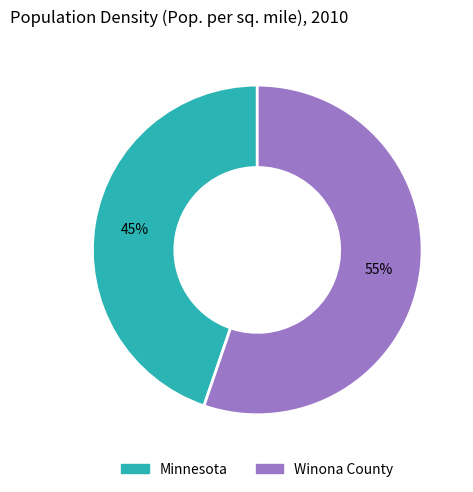

How many slices are in this pie chart?

2